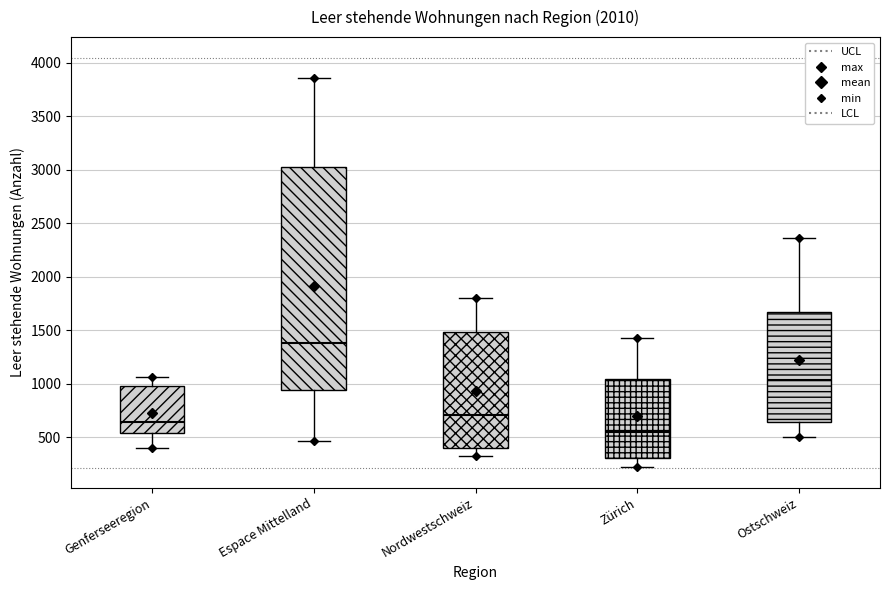

Which box has the highest median line?

Espace Mittelland